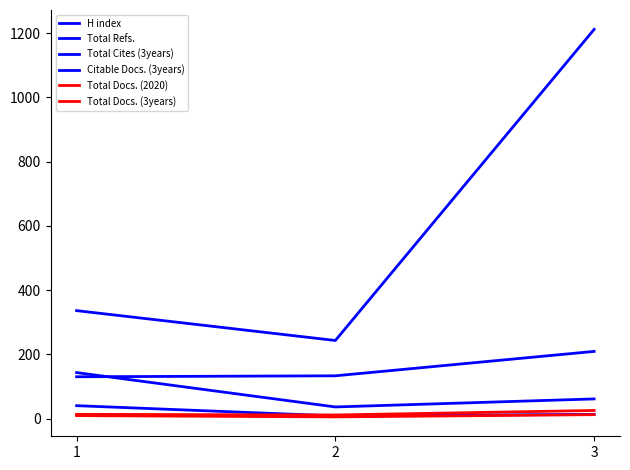

Is this an area chart (filled region under the line)?

No